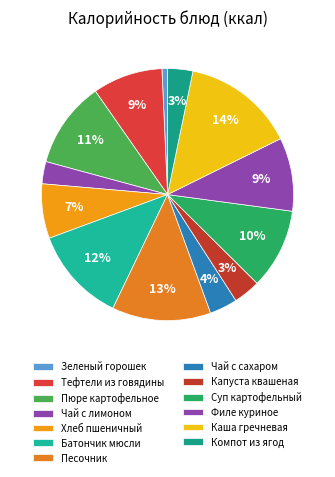

How many segments does this pie chart have?

13